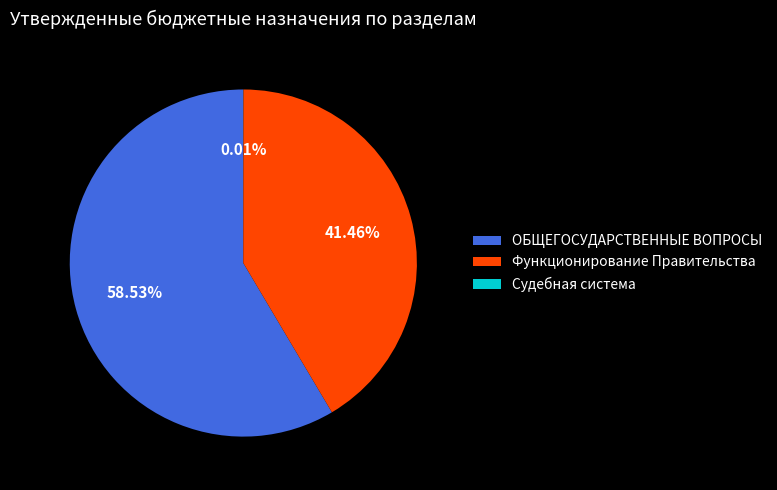

Which category has the biggest portion of the pie?

ОБЩЕГОСУДАРСТВЕННЫЕ ВОПРОСЫ